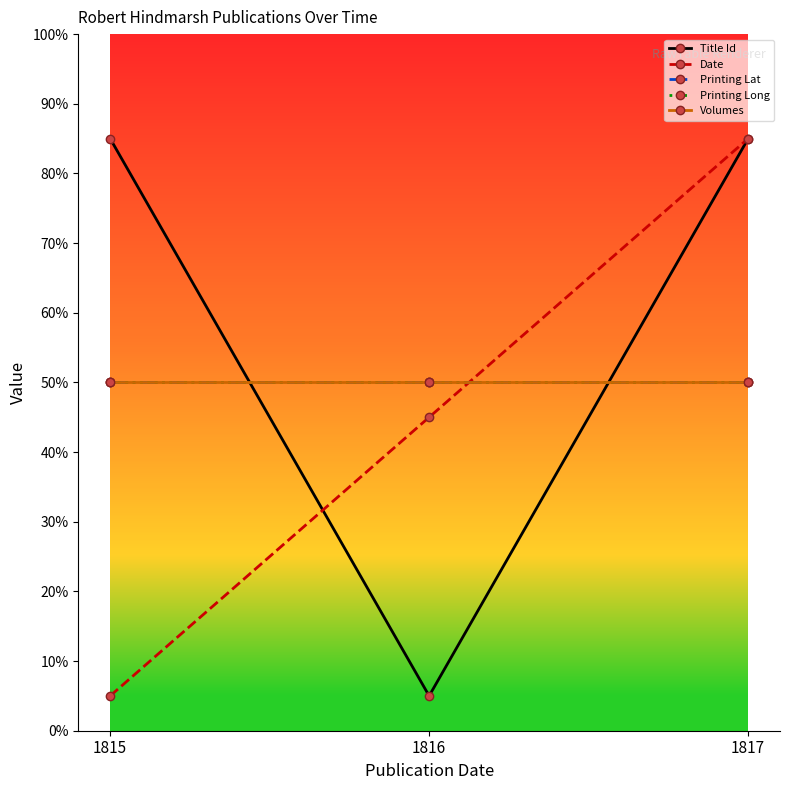

Which series has the widest spread of values?

Title Id